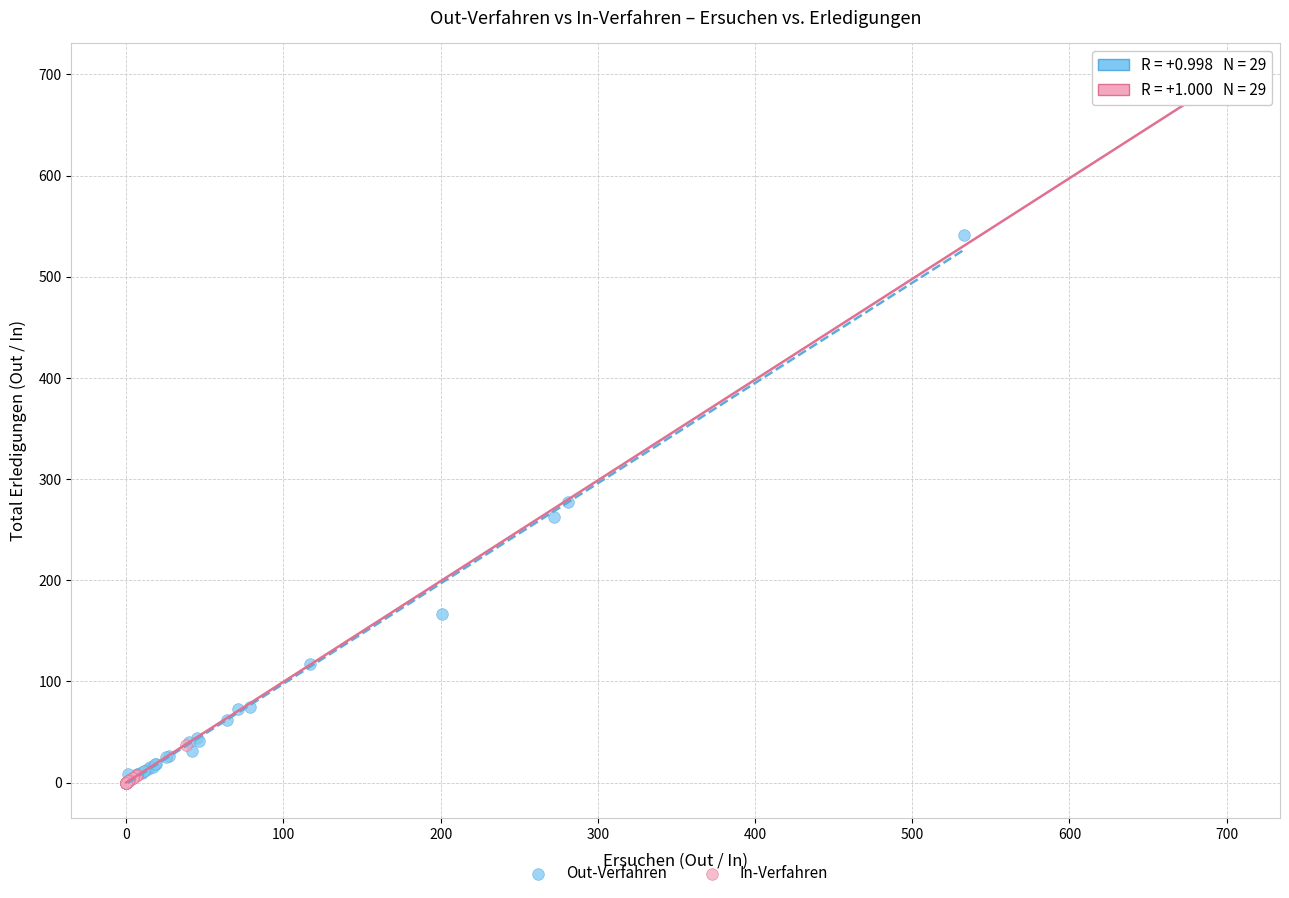

Which series reaches the maximum Y coordinate?

In-Verfahren